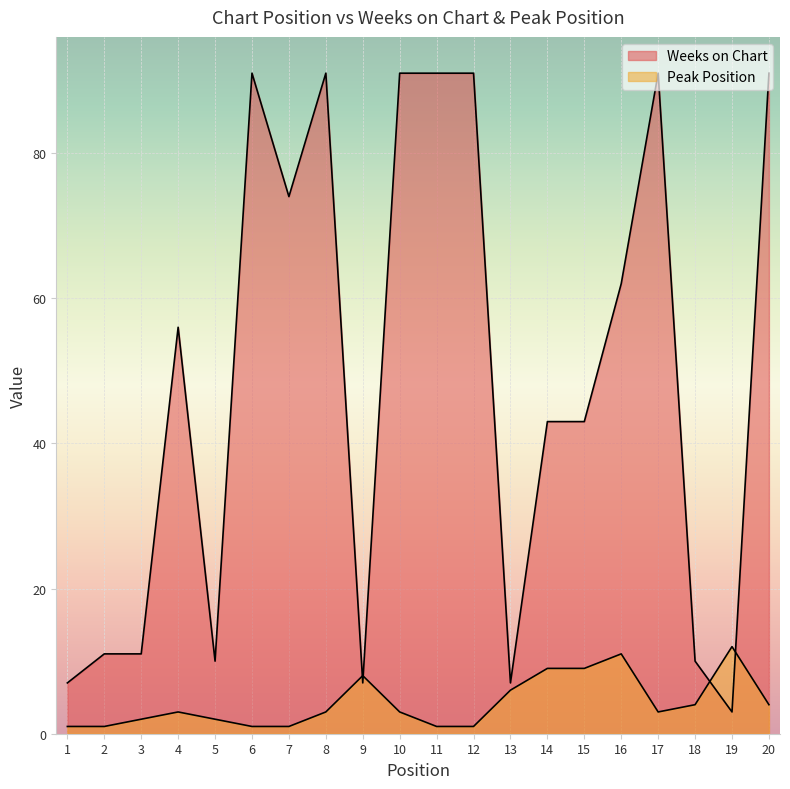

The Peak Position series shows 20 at 19. True or false?

False